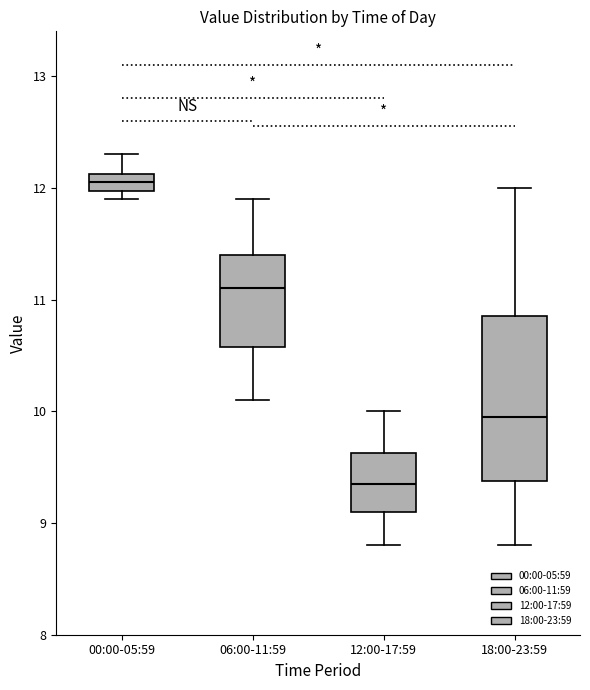

Reading left to right, read every box against the y-axis: the position of its median line, the range the box covers, and the ends of its whiskers. The values are not printed on the chart, so give them approximately, as read against the axis.

00:00-05:59: median 12.1 (inside the box), box 12.0 to 12.1, whiskers 11.9 to 12.3
06:00-11:59: median 11.1, box 10.6 to 11.4, whiskers 10.1 to 11.9
12:00-17:59: median 9.4, box 9.1 to 9.6, whiskers 8.8 to 10.0
18:00-23:59: median 10.0, box 9.4 to 10.9, whiskers 8.8 to 12.0